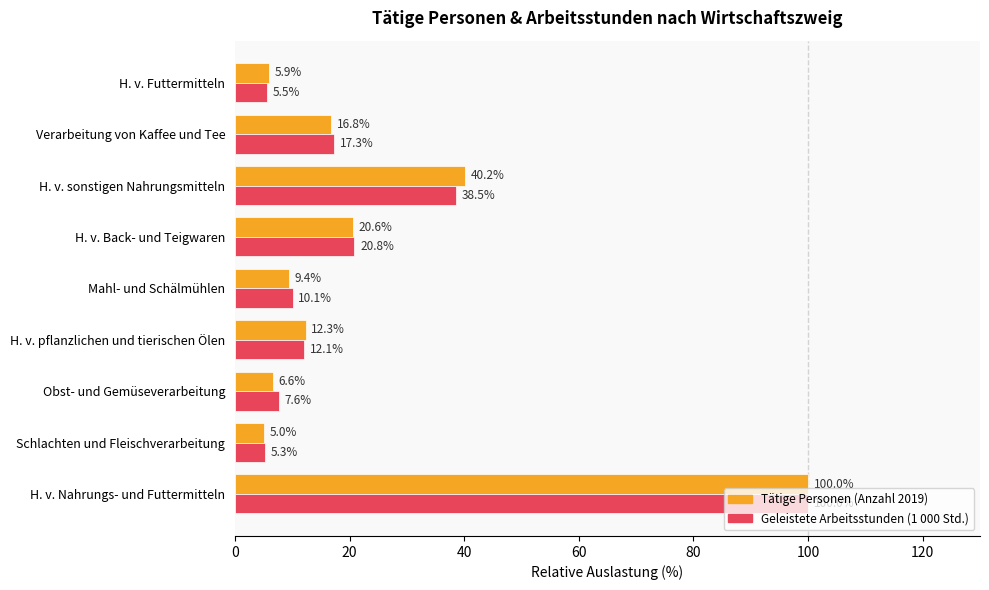

What is the average value of the Geleistete Arbeitsstunden (1 000 Std.) series?

24.1